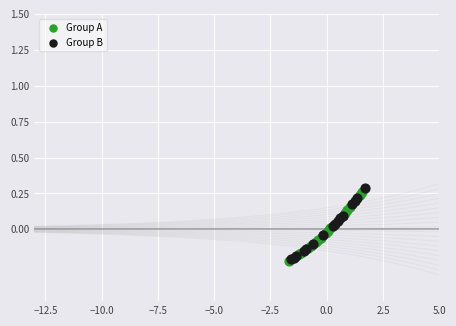

Which series has the largest Y range (max minus min)?

Group B